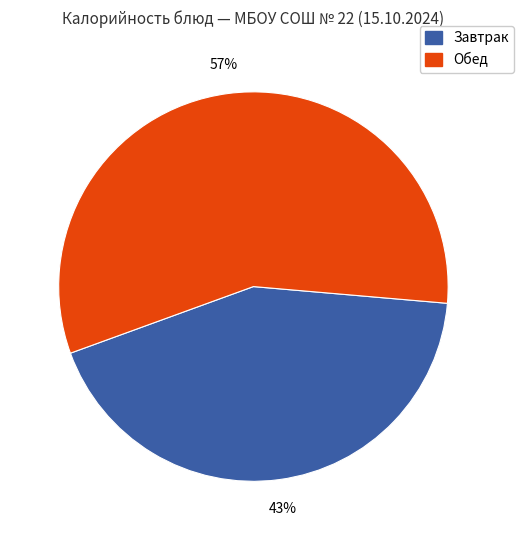

To the nearest percent, what is the average slice percentage?

50%